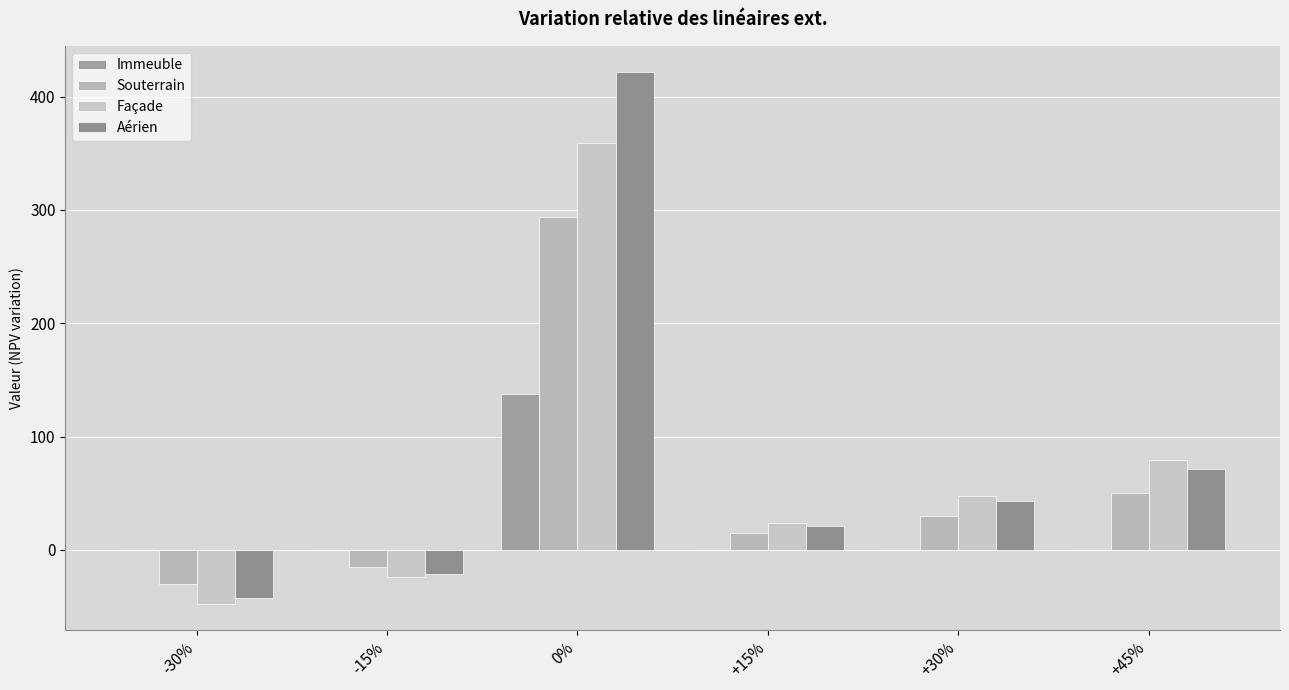

What is the total value across all series at 0%?

1211.6